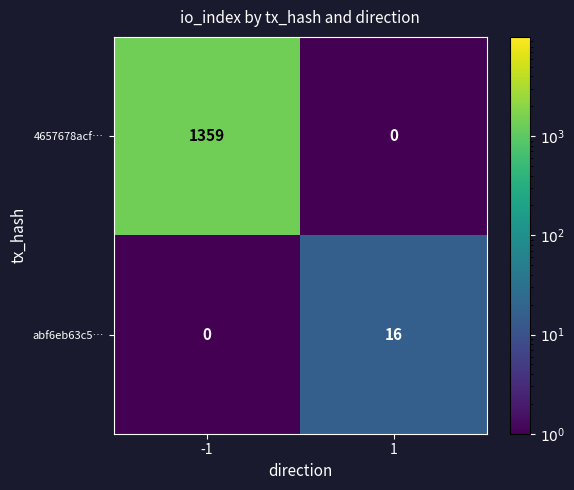

At which category is the sum across all series the highest?

-1